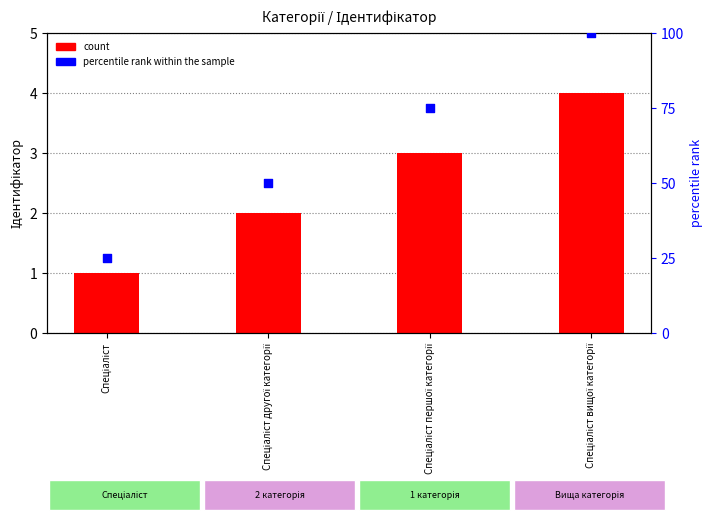

Is the value of percentile rank within the sample at Спеціаліст вищої категорії greater than the value of count at Спеціаліст першої категорії?

Yes